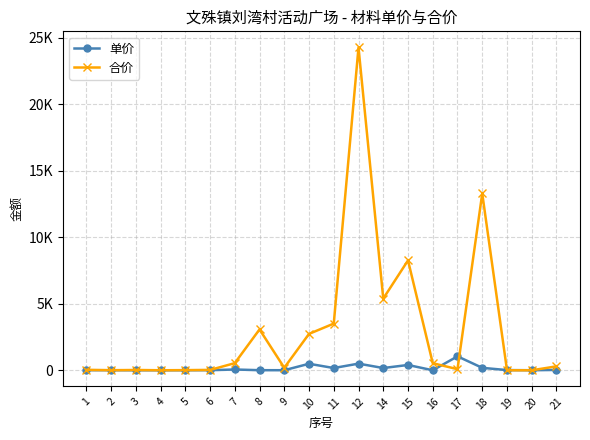

What are all the series names shown in the legend?

单价, 合价